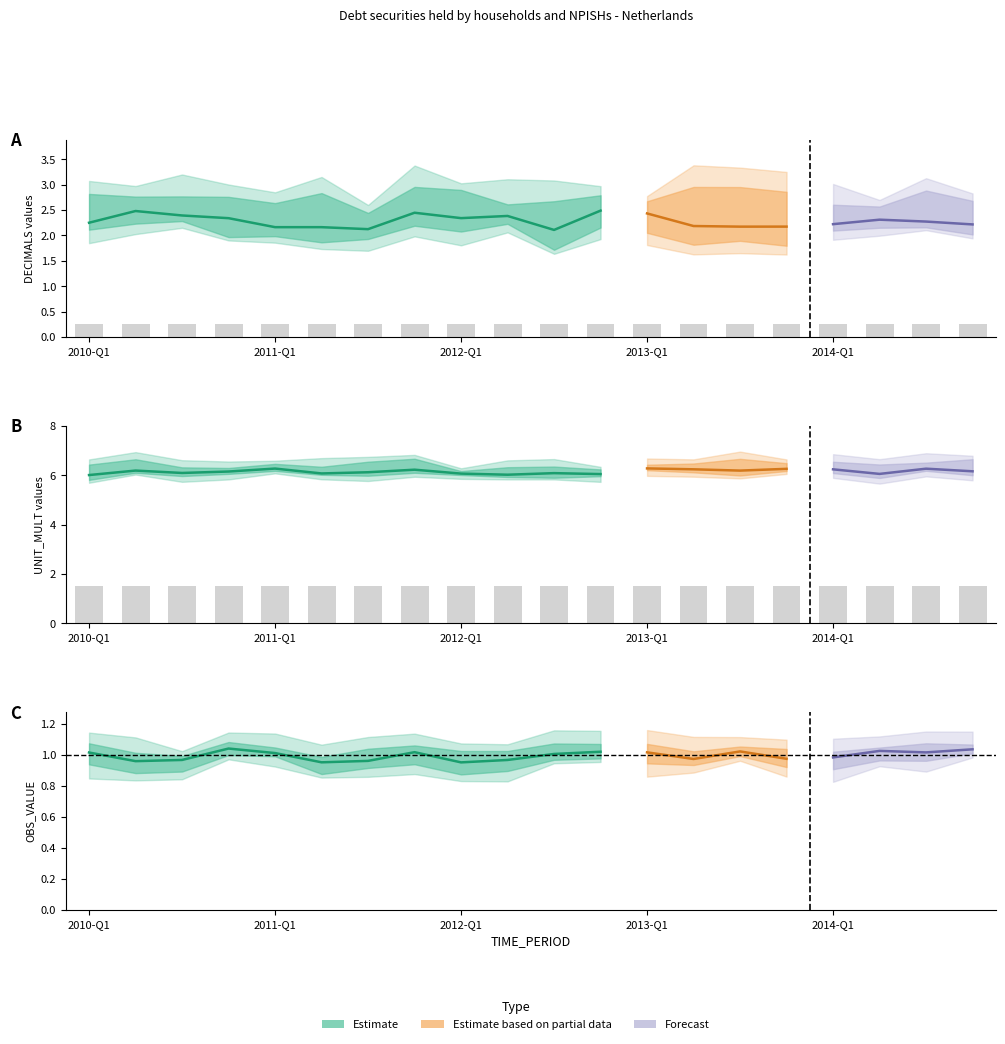

Rank the series at 2012-Q4 from highest to lowest value.

UNIT_MULT, DECIMALS, OBS_VALUE